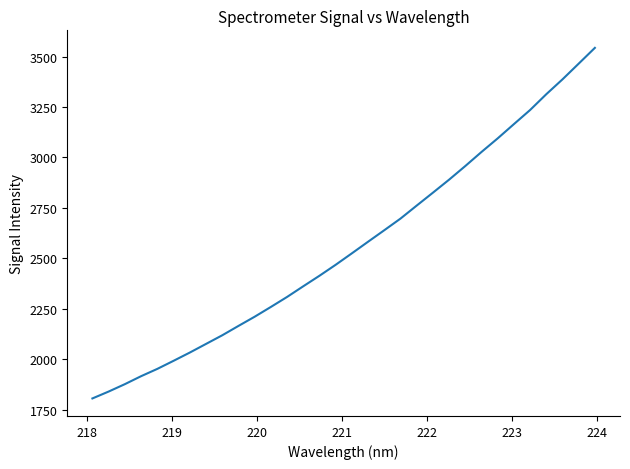

What is the minimum value shown in the chart?

1806.0